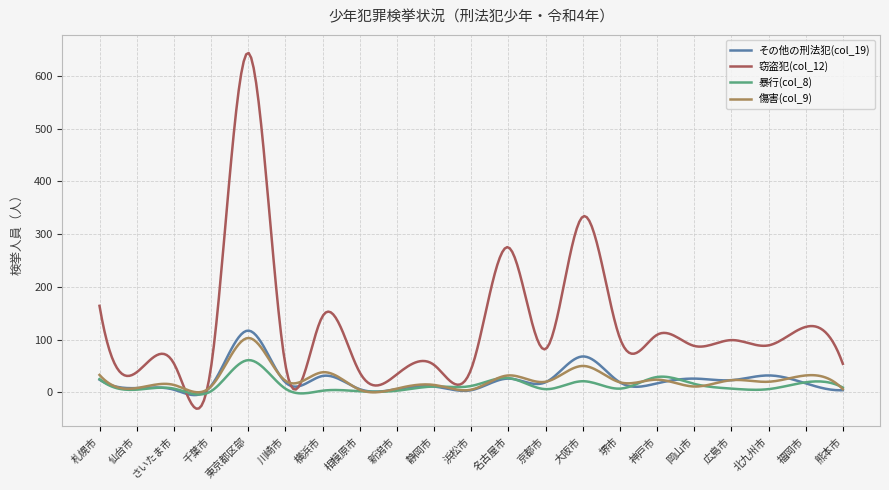

Which series has the widest spread of values?

窃盗犯(col_12)